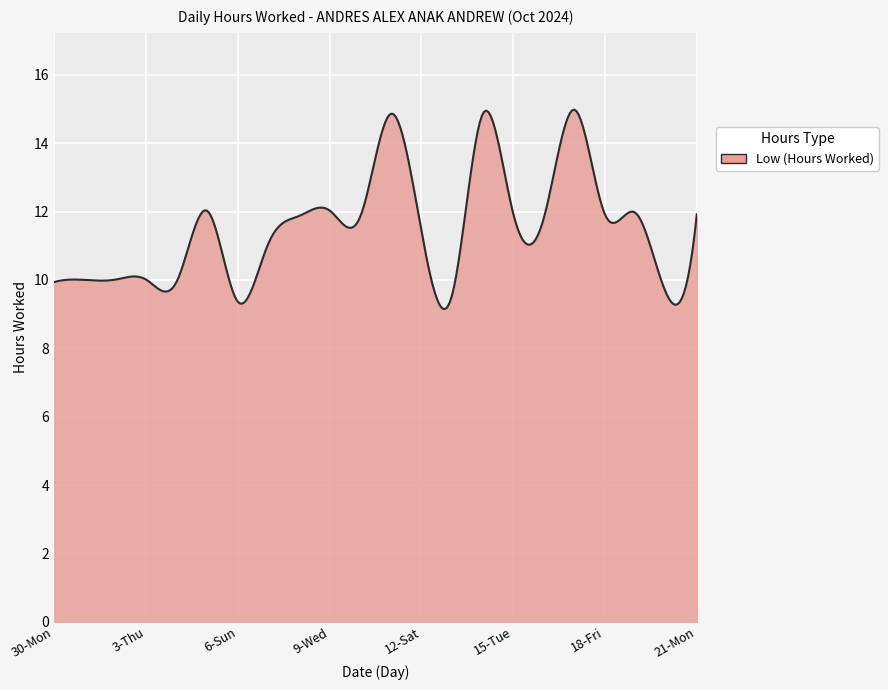

What is the greatest value displayed?

15.0